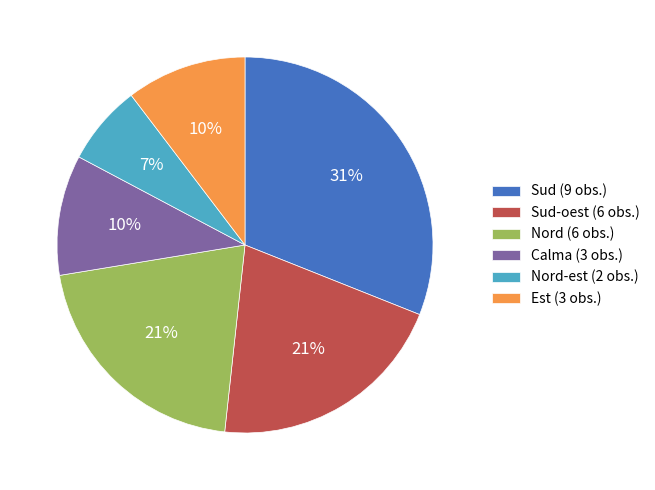

Is Sud (9 obs.) the majority of the pie?

No